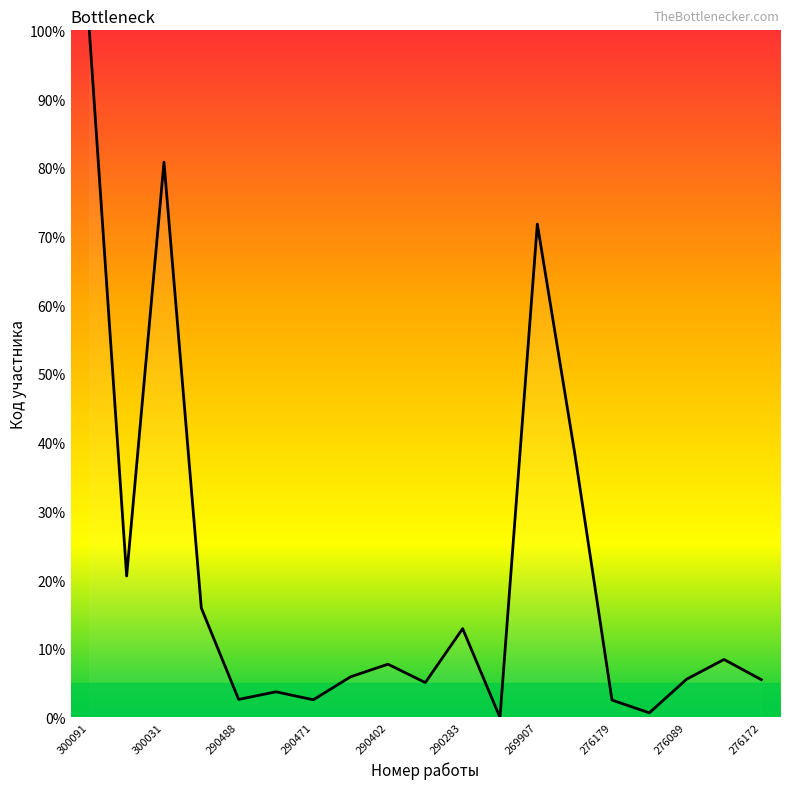

How many lines are shown in the chart?

1